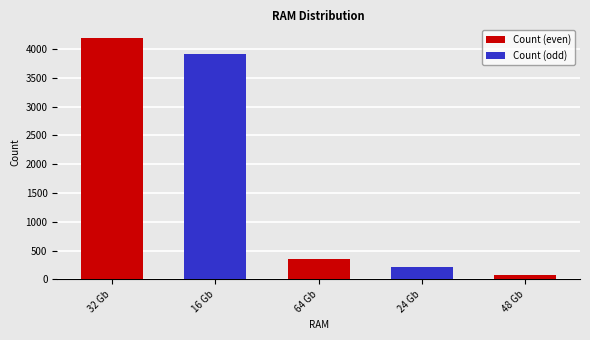

At which label does the data first exceed 357?

32 Gb